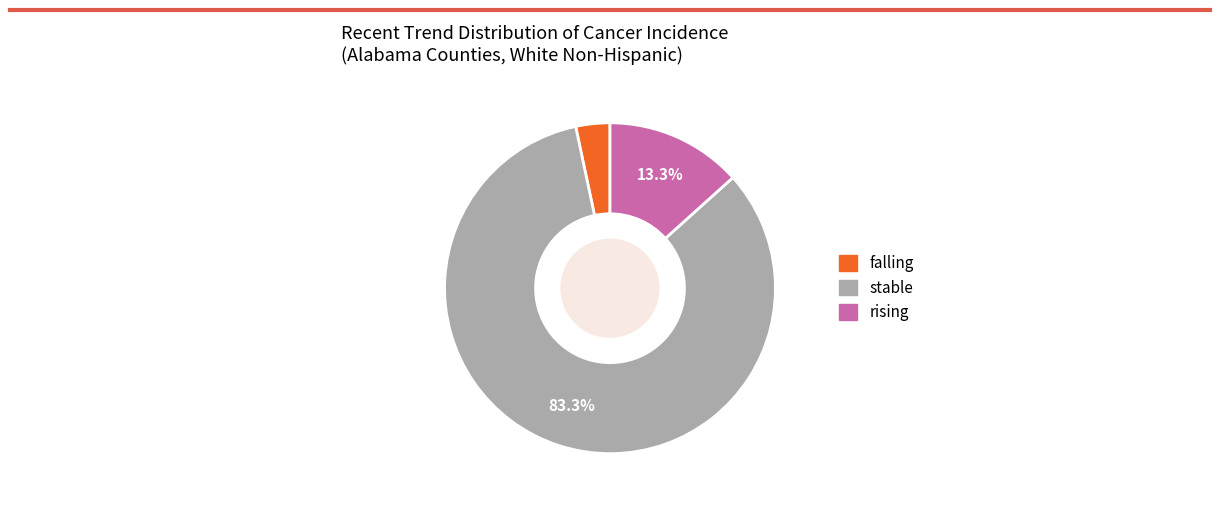

Rank the categories by value from lowest to highest.

falling, rising, stable